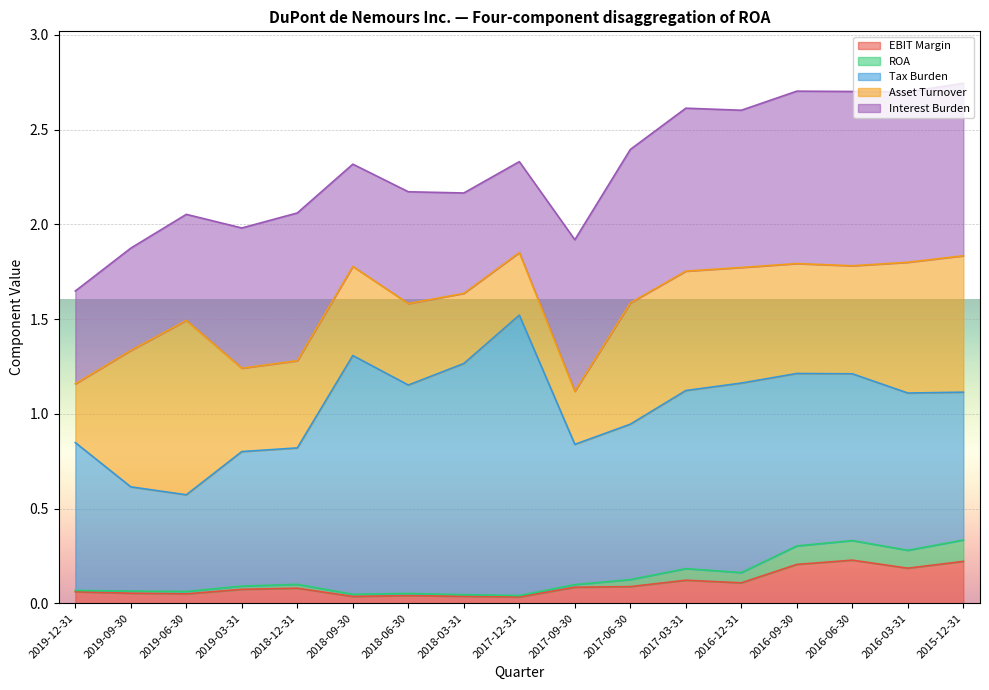

How many interior local valleys does the Interest Burden series have?

4